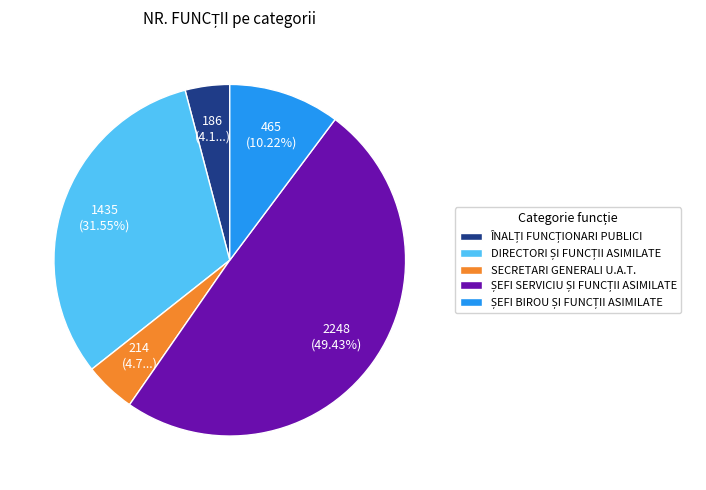

Does any single category account for the majority?

No